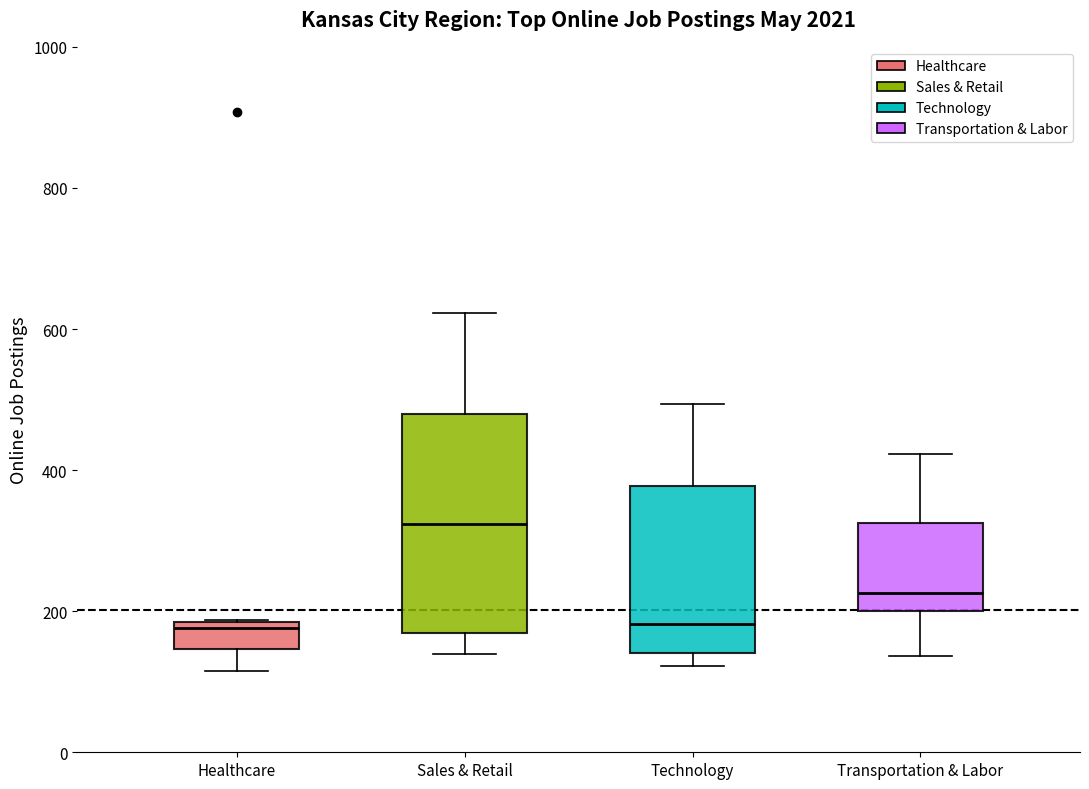

Comparing the boxes themselves (not the whiskers), which one is the tallest?

Sales & Retail